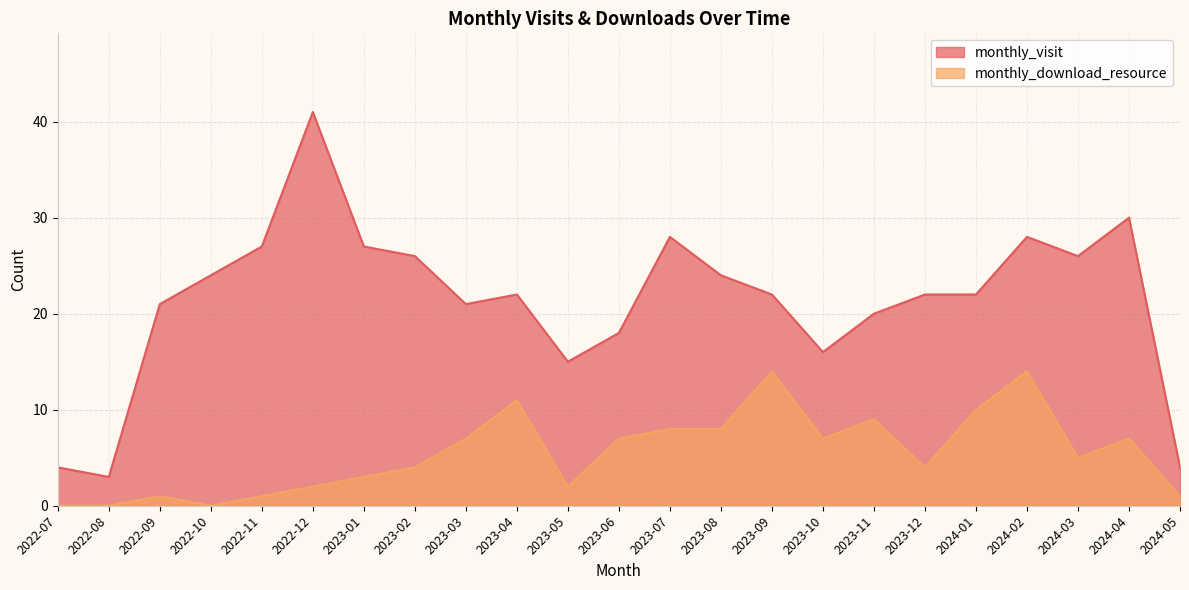

True or false: monthly_download_resource and monthly_visit intersect in this chart.

False